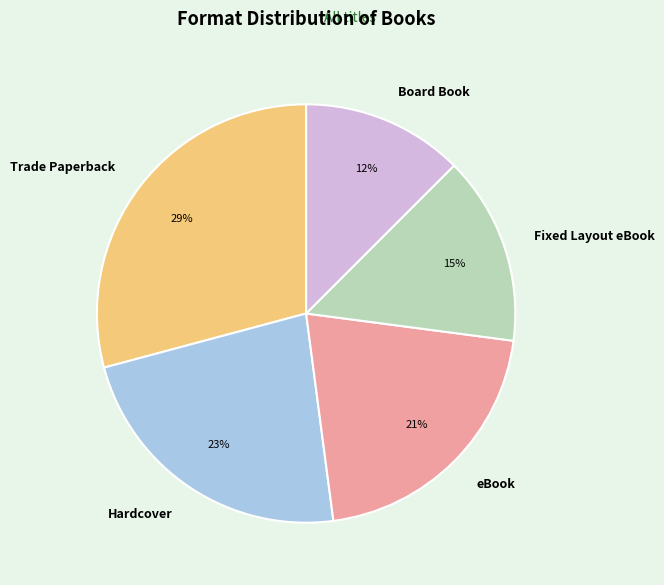

Is it true that Fixed Layout eBook is 23% of the pie?

False